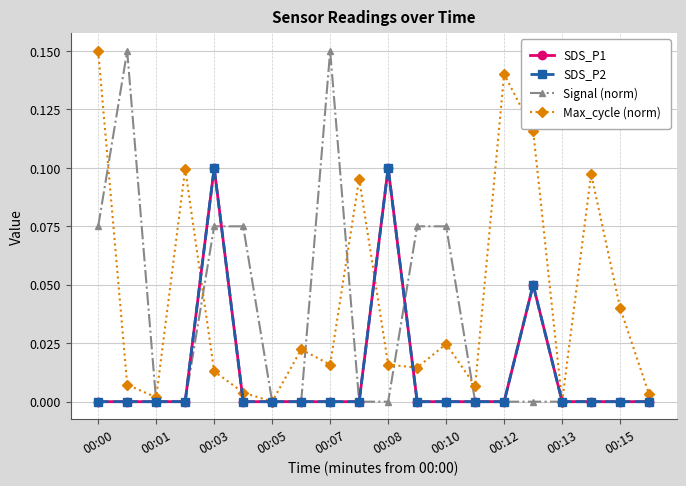

In SDS_P2, how many points are higher than both neighbors (excluding endpoints)?

3